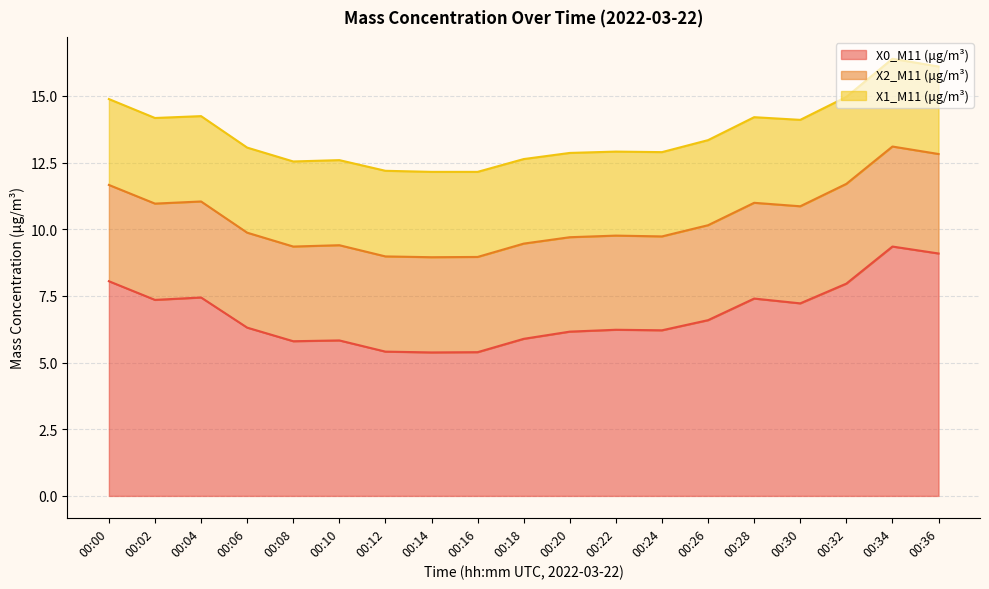

What is the maximum value shown in the chart?

9.3